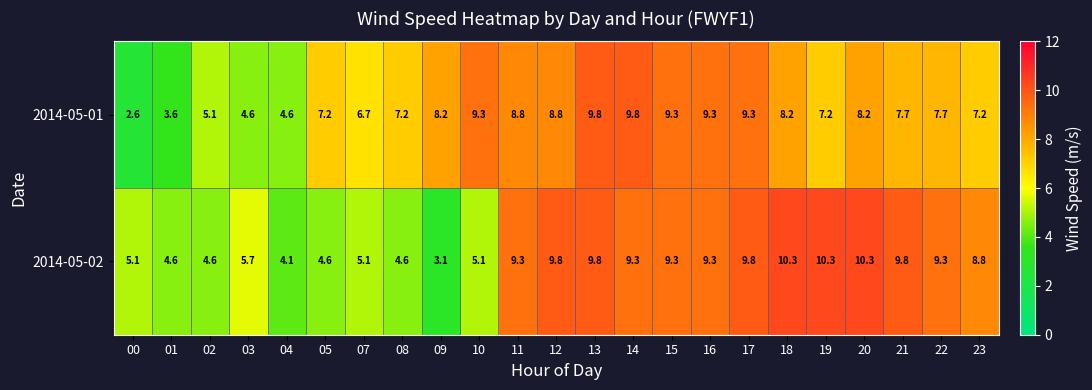

List the series in order of their peak value, lowest first.

2014-05-01, 2014-05-02